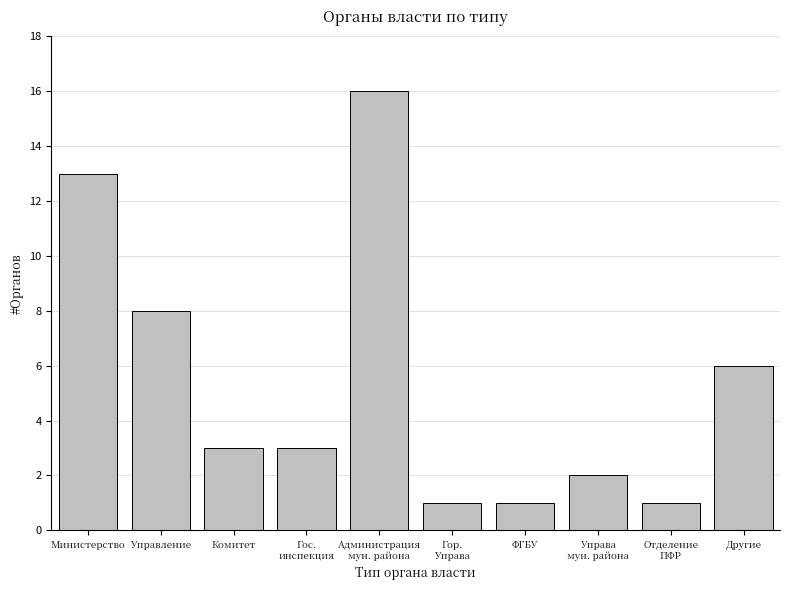

Reading right to left, list all the values displayed in this chart.

6	1	2	1	1	16	3	3	8	13